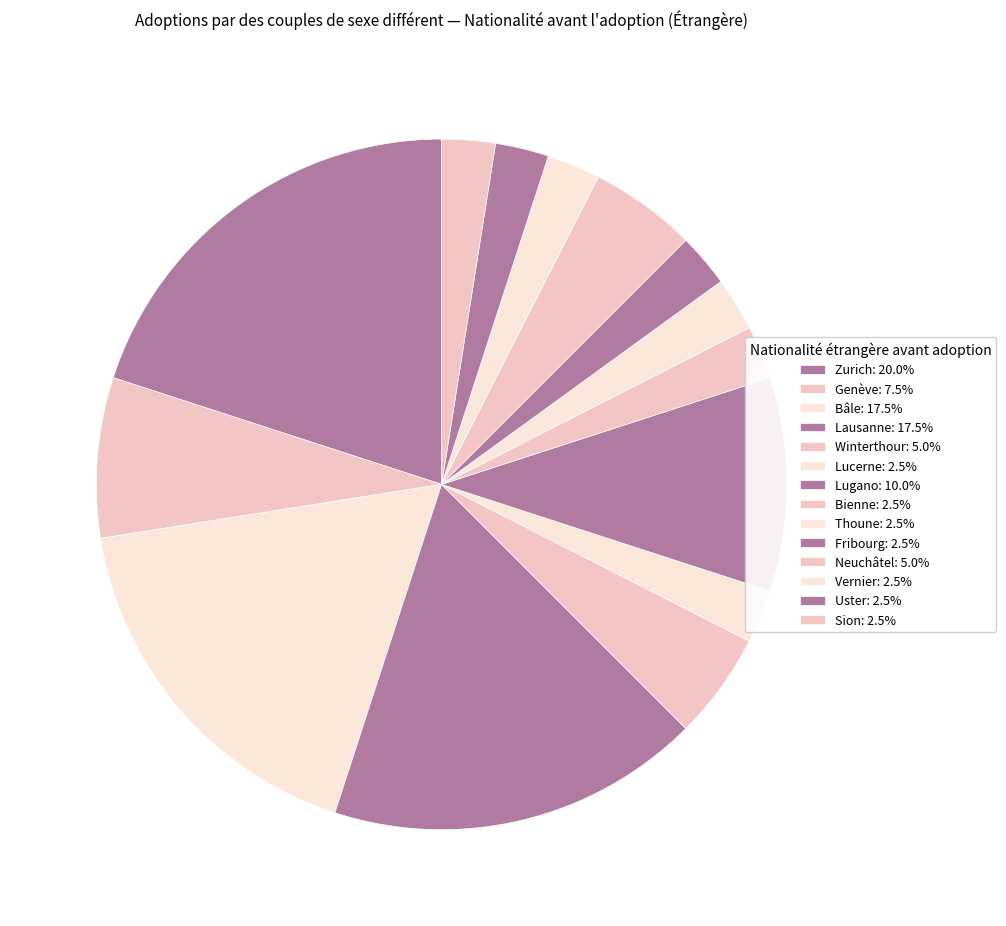

Count the number of slices in the pie.

14